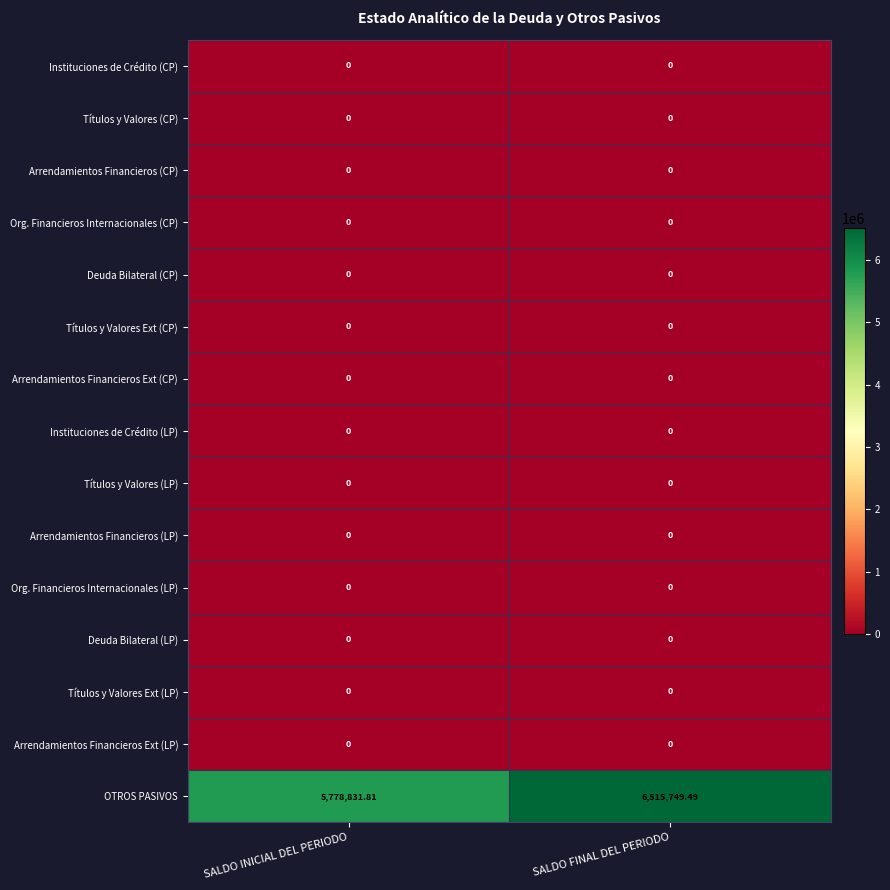

At which category does the chart reach its peak across all series?

SALDO FINAL DEL PERIODO